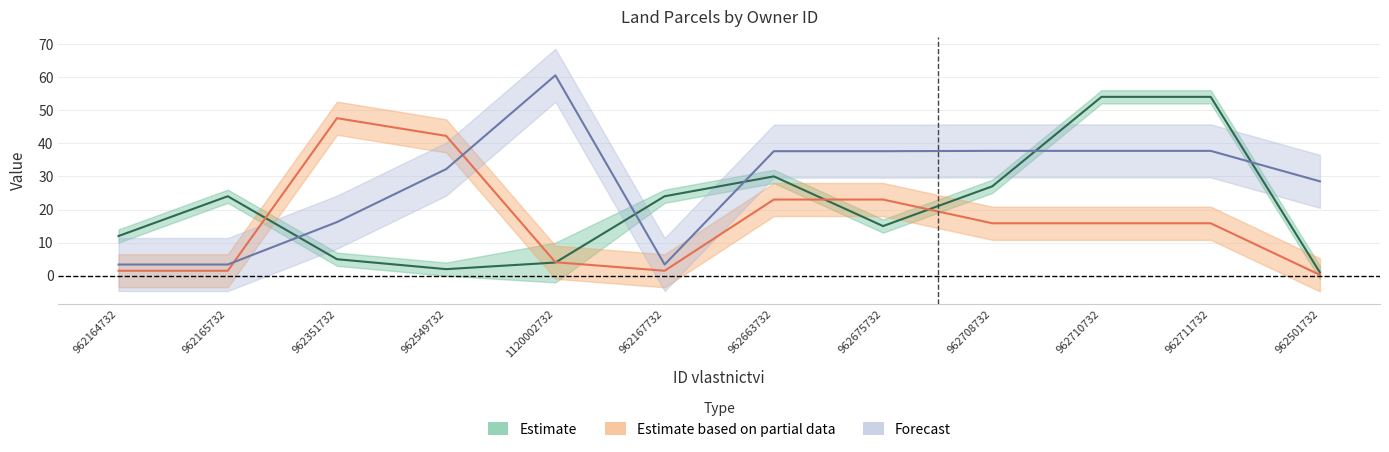

At which label does Podil jmenovatel reach its peak?

962710732